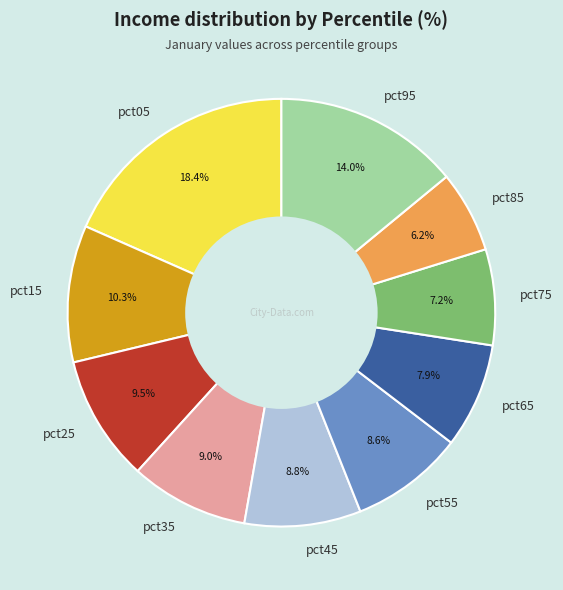

Which has a higher value, pct75 or pct45?

pct45